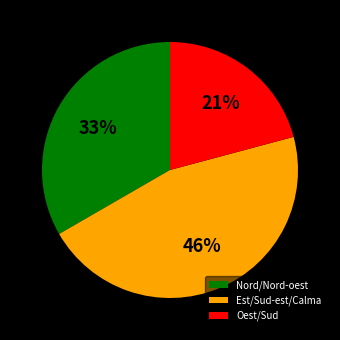

What is the ratio of the value at Est/Sud-est/Calma to the value at Nord/Nord-oest?

1.4